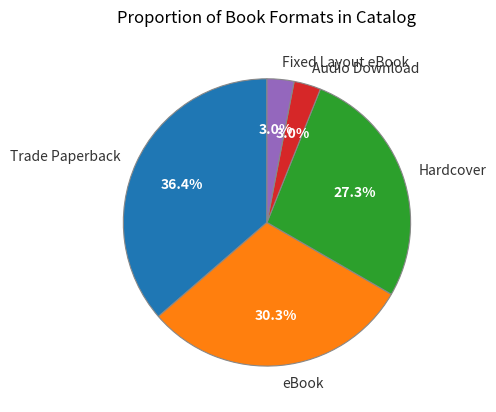

Between Audio Download and eBook, which is larger?

eBook